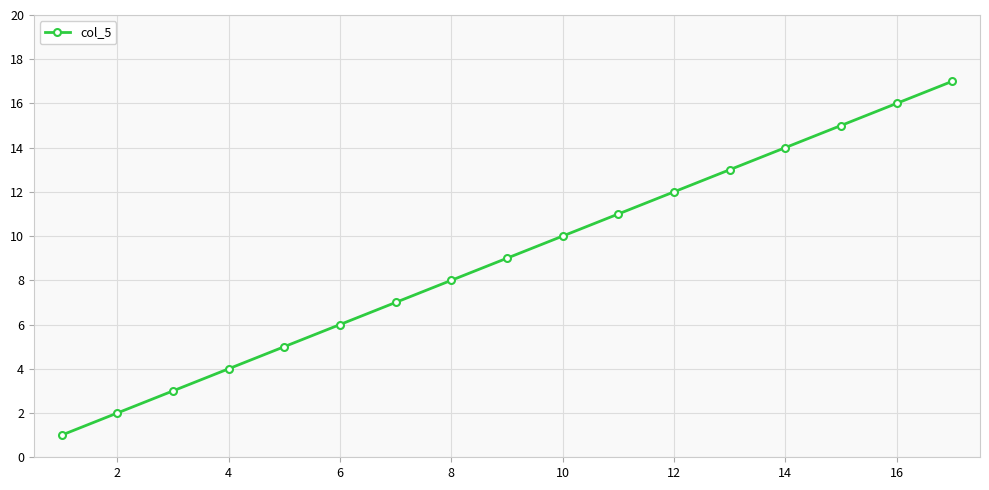

What is the minimum value shown in the chart?

1